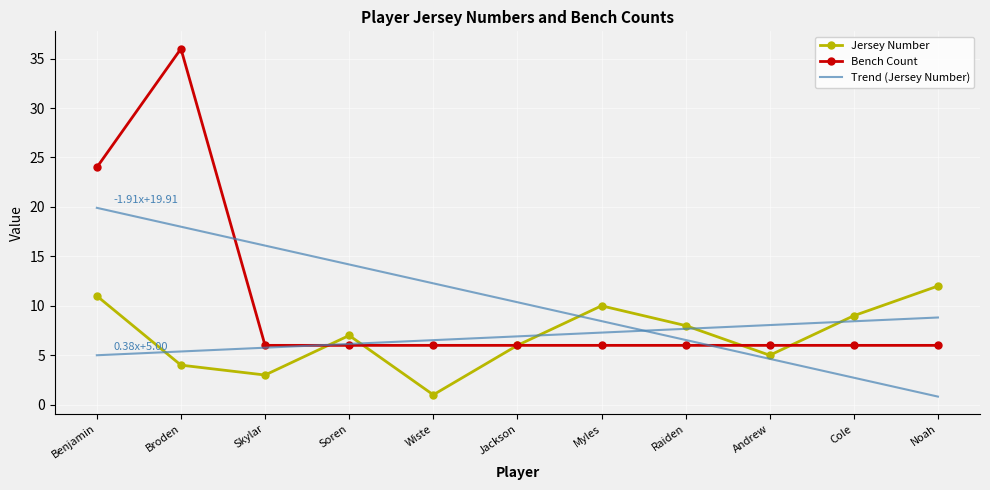

What is the total value across all series at Andrew?

19.1